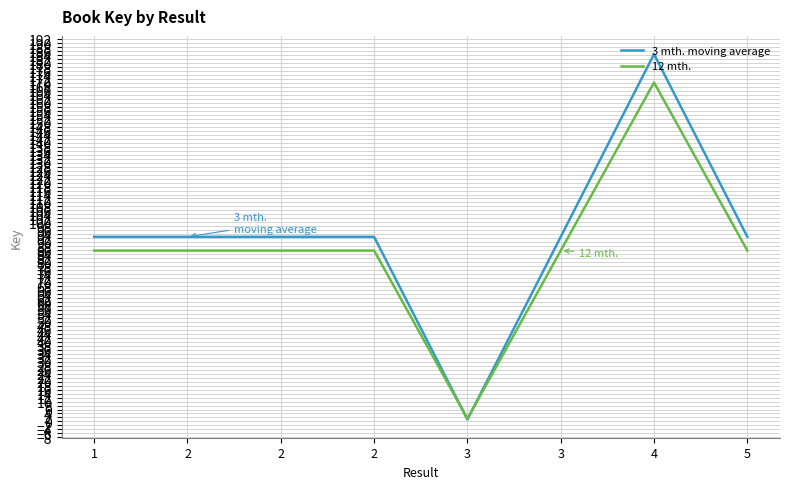

How many interior local valleys does the 3 mth. moving average series have?

2